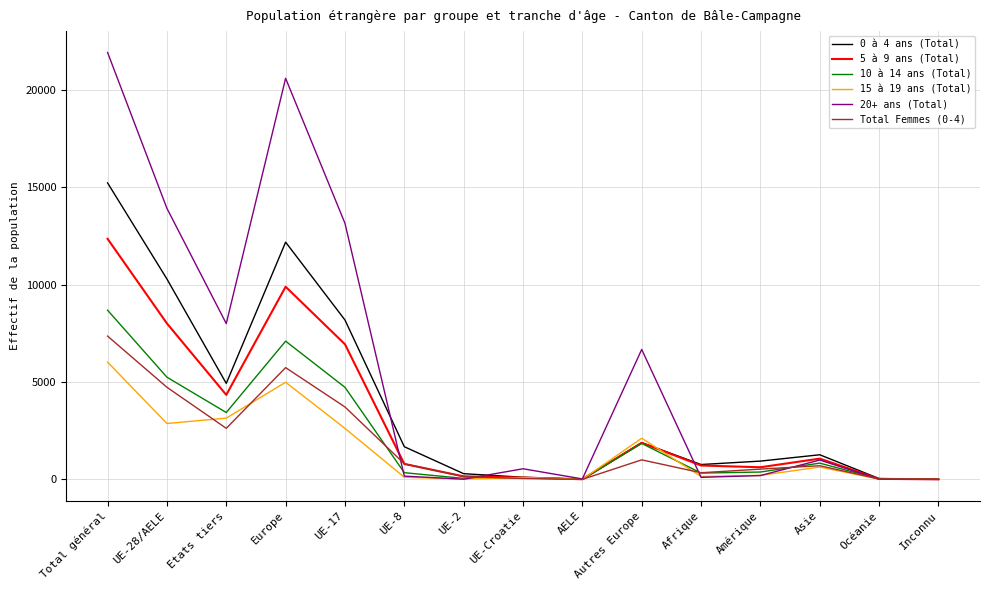

What is the difference between the maximum and minimum values in the 5 à 9 ans (Total) series?

12339